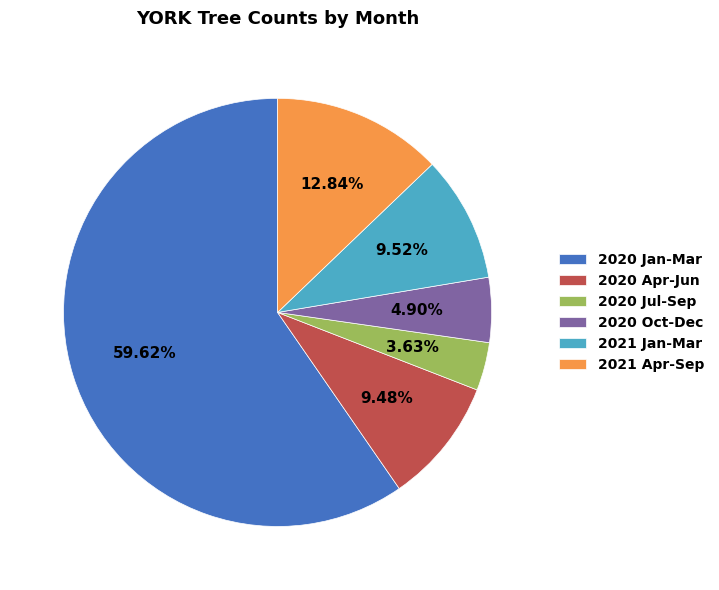

How many segments does this pie chart have?

6